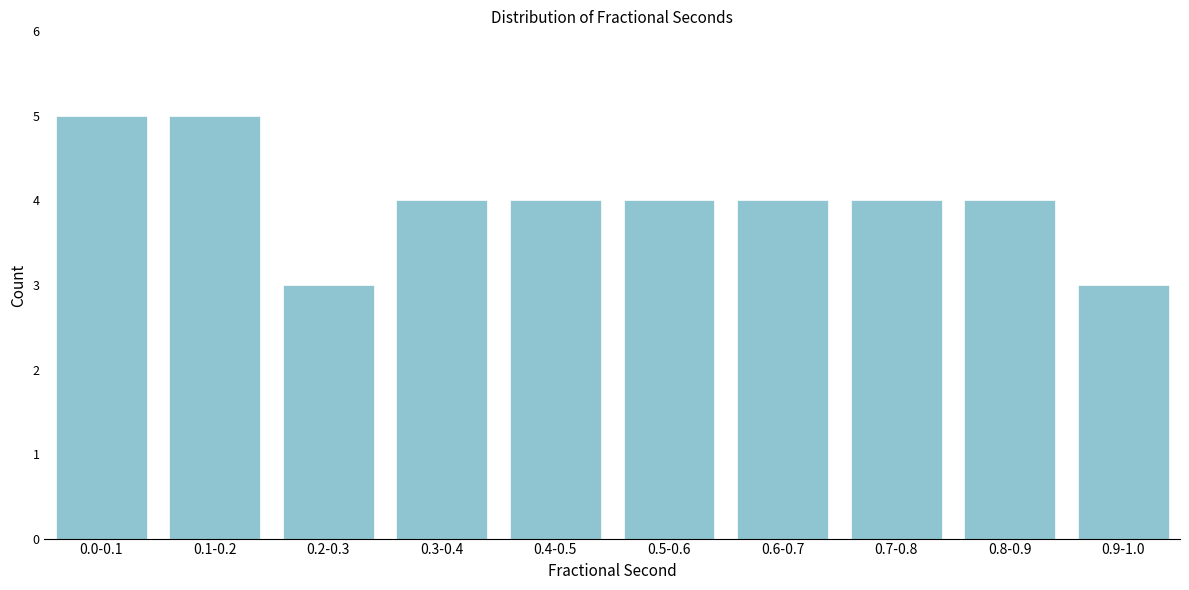

Reading right to left, what are all the values shown in this chart?

0.9-1.0=3	0.8-0.9=4	0.7-0.8=4	0.6-0.7=4	0.5-0.6=4	0.4-0.5=4	0.3-0.4=4	0.2-0.3=3	0.1-0.2=5	0.0-0.1=5